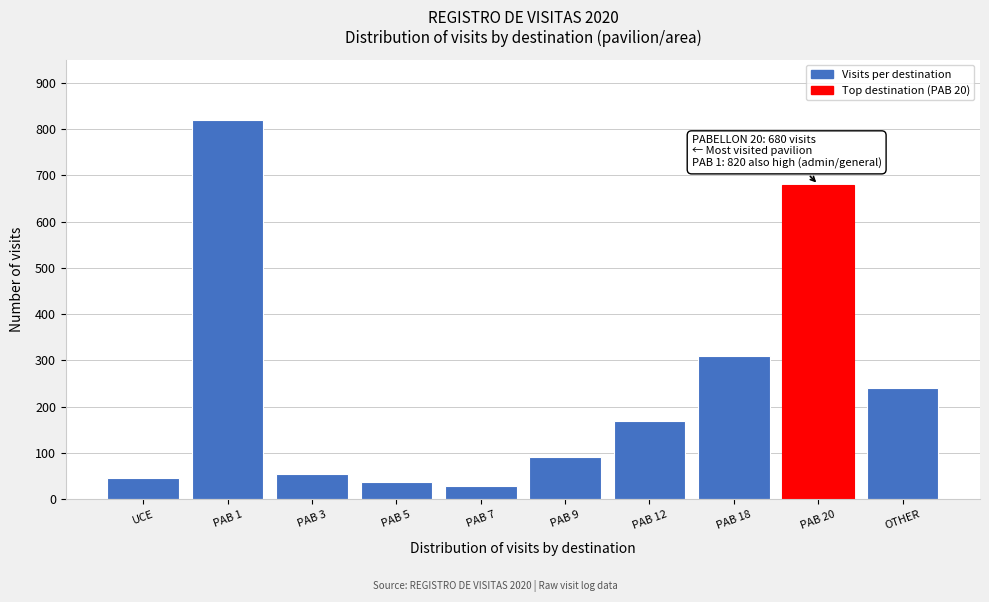

Reading left to right, what are all the values shown in this chart?

UCE=45	PAB 1=820	PAB 3=55	PAB 5=38	PAB 7=28	PAB 9=92	PAB 12=170	PAB 18=310	PAB 20=680	OTHER=240